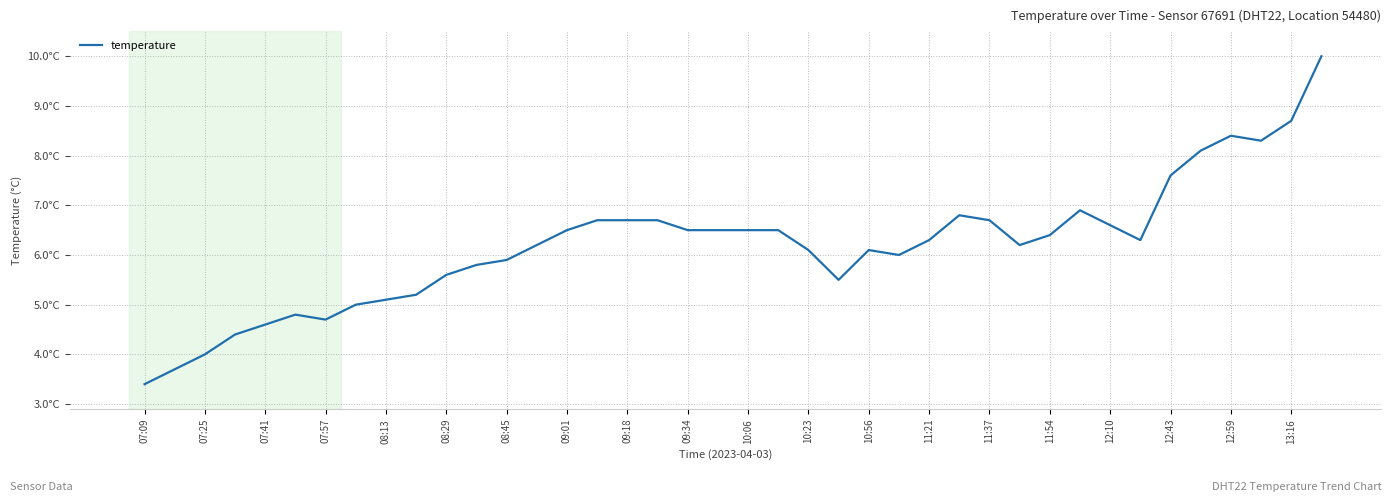

Is this an area chart (filled region under the line)?

No